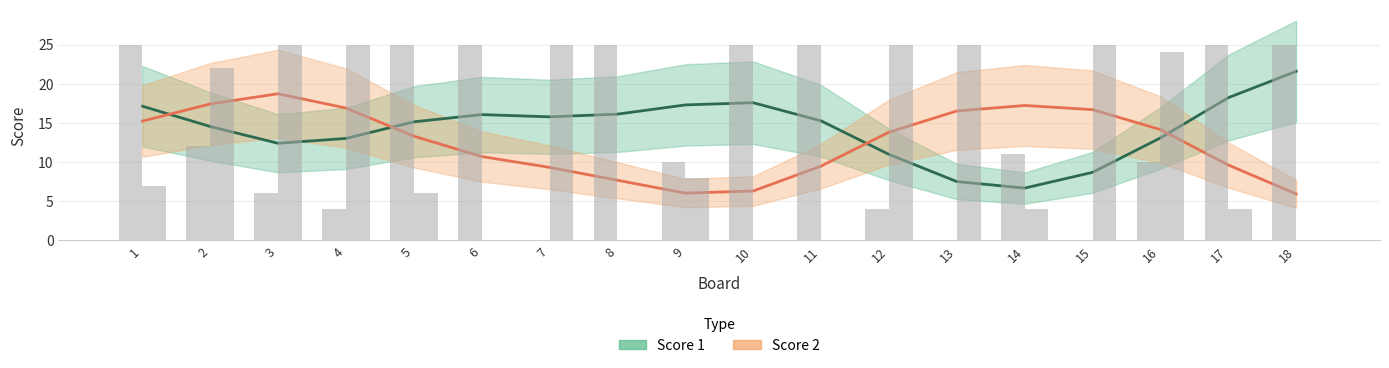

What is the value of the Score 1 bar at the 3rd from the left?

6